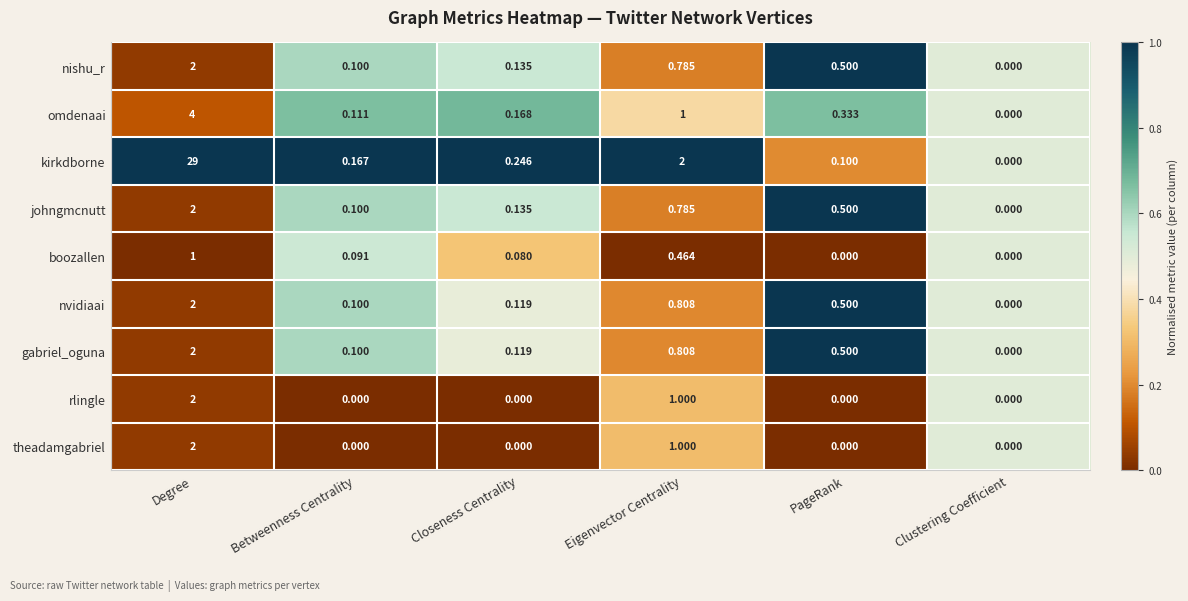

Rank the categories by kirkdborne value from lowest to highest.

Clustering Coefficient, PageRank, Betweenness Centrality, Closeness Centrality, Eigenvector Centrality, Degree